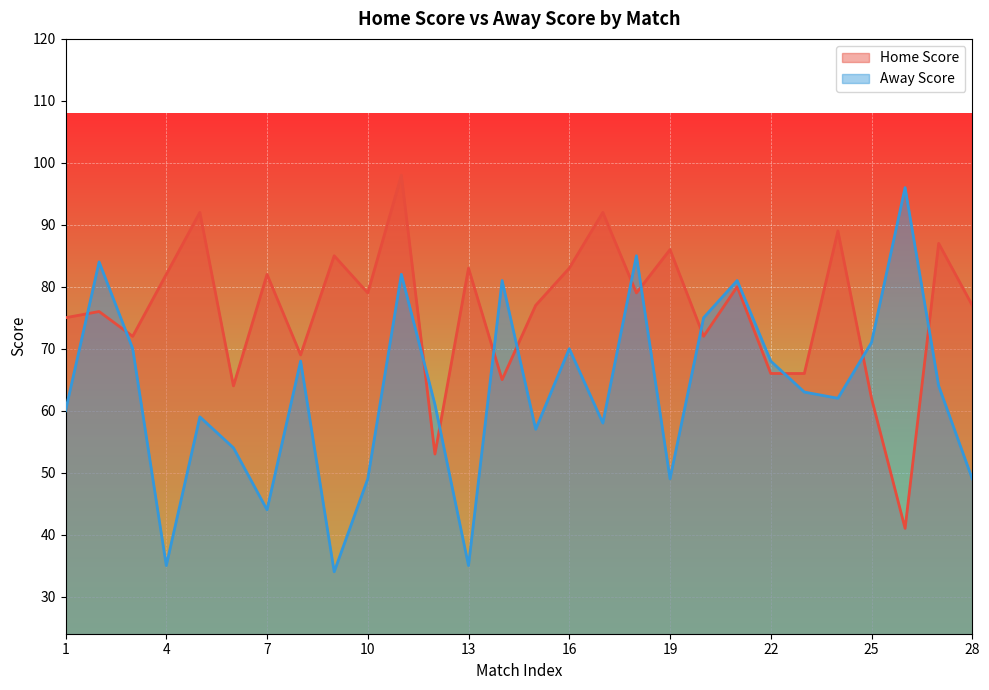

List the labels in order of Away Score value, largest first.

26, 18, 2, 11, 14, 21, 20, 25, 3, 16, 8, 22, 27, 23, 24, 12, 1, 5, 17, 15, 6, 10, 19, 28, 7, 4, 13, 9